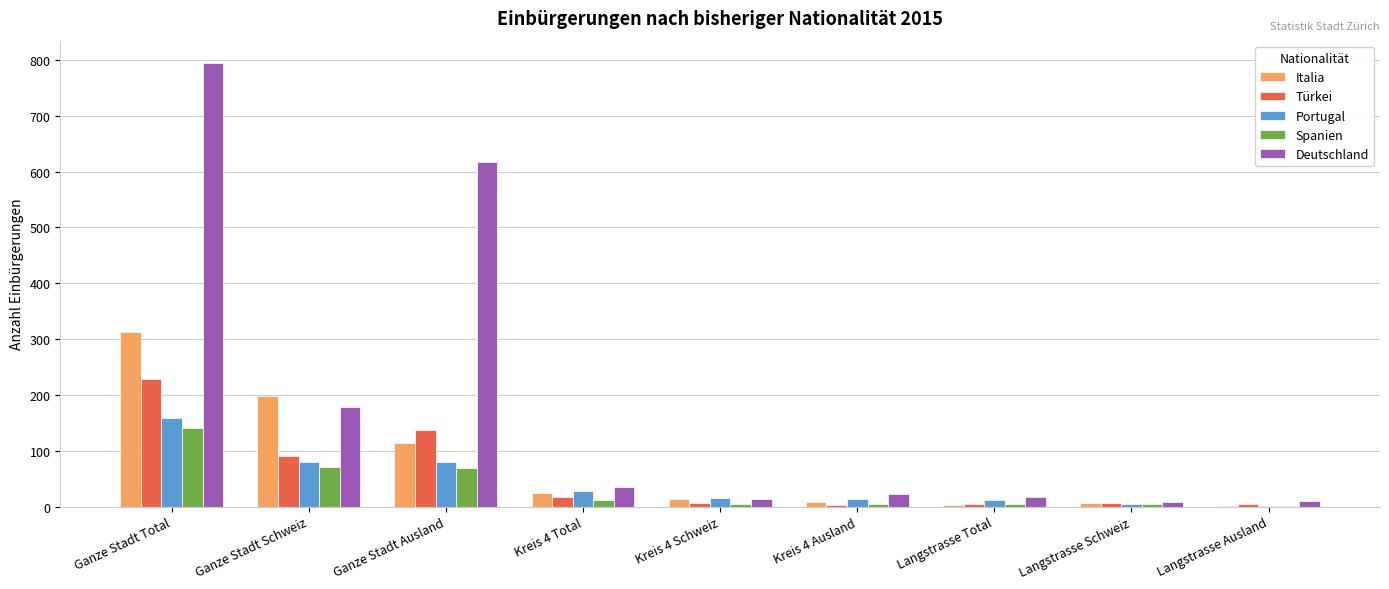

Is the value of Spanien at Ganze Stadt Ausland greater than the value of Deutschland at Ganze Stadt Total?

No